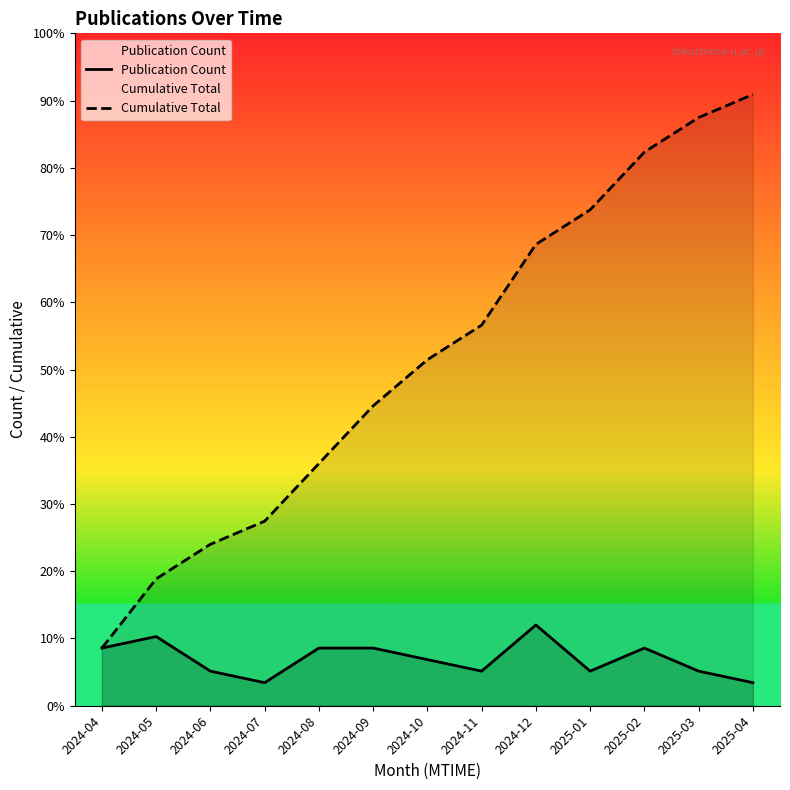

Reading left to right, list all the values displayed in this chart.

Publication Count: 5	6	3	2	5	5	4	3	7	3	5	3	2
Cumulative Total: 5	11	14	16	21	26	30	33	40	43	48	51	53